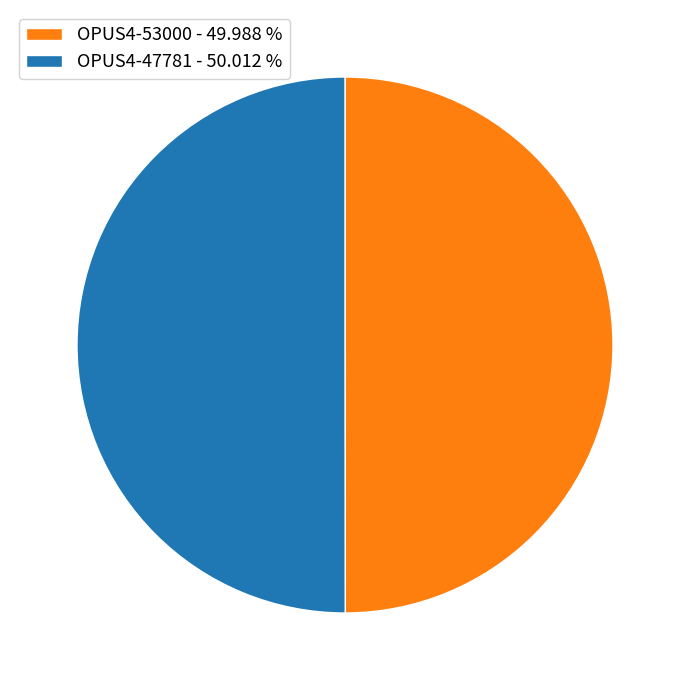

Approximately how many times larger is the value at OPUS4-53000 - 49.988 % compared to OPUS4-47781 - 50.012 %?

1.0